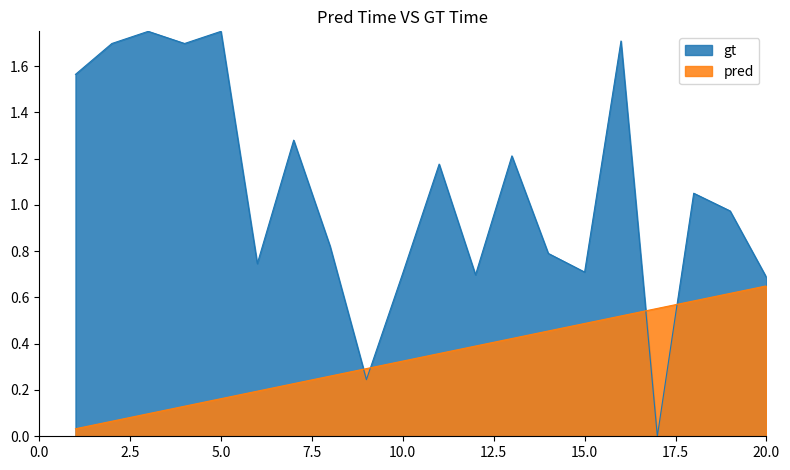

List the series in order of their peak value, highest first.

gt, pred